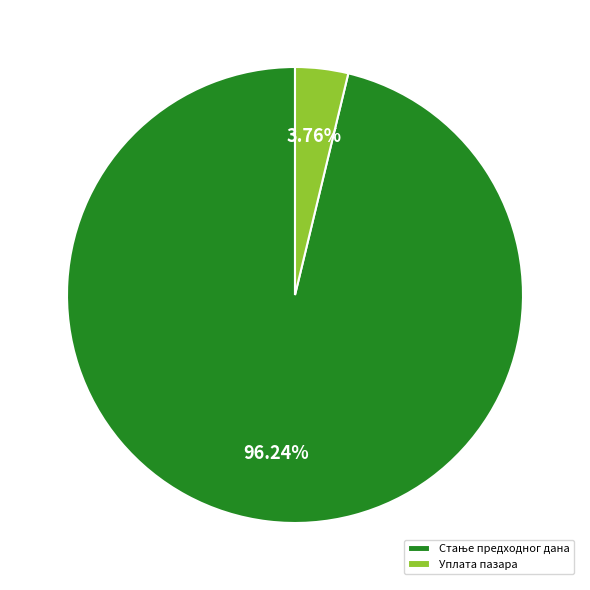

Does any single category account for the majority?

Yes